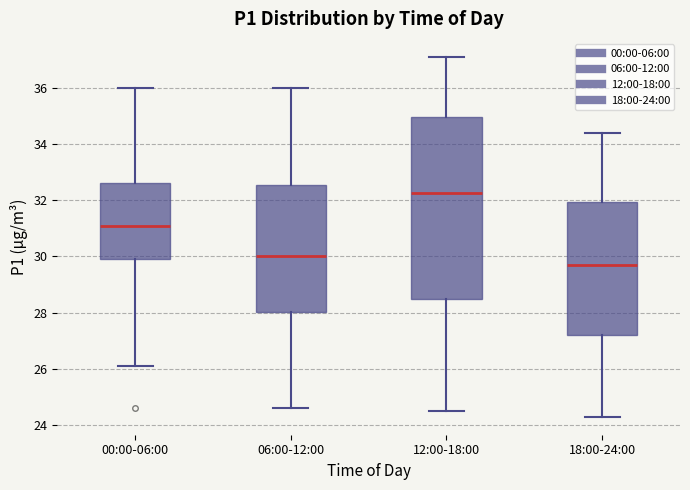

Which box has the highest median line?

12:00-18:00